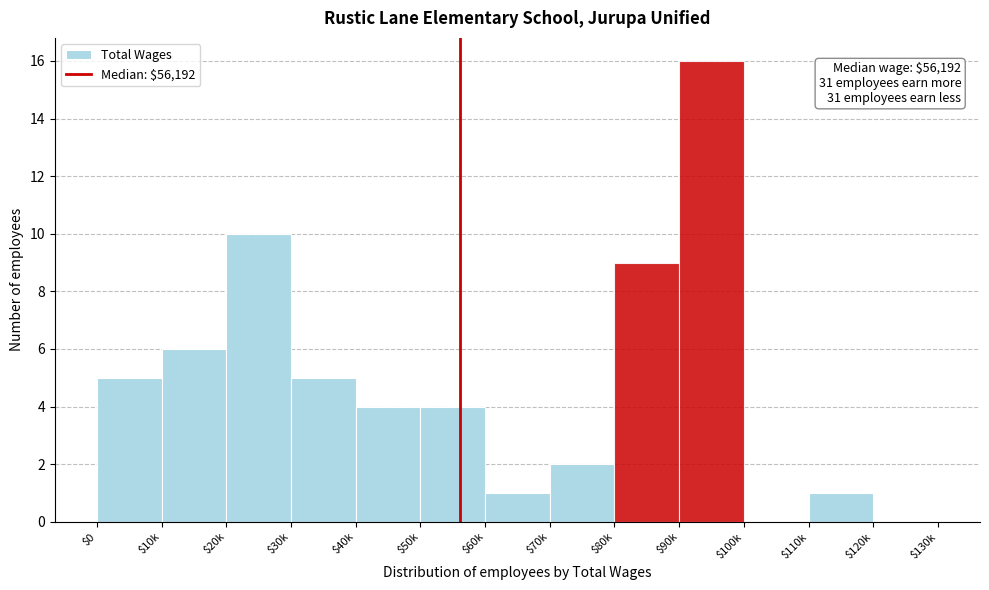

At which label is the value closest to 8?

$80k